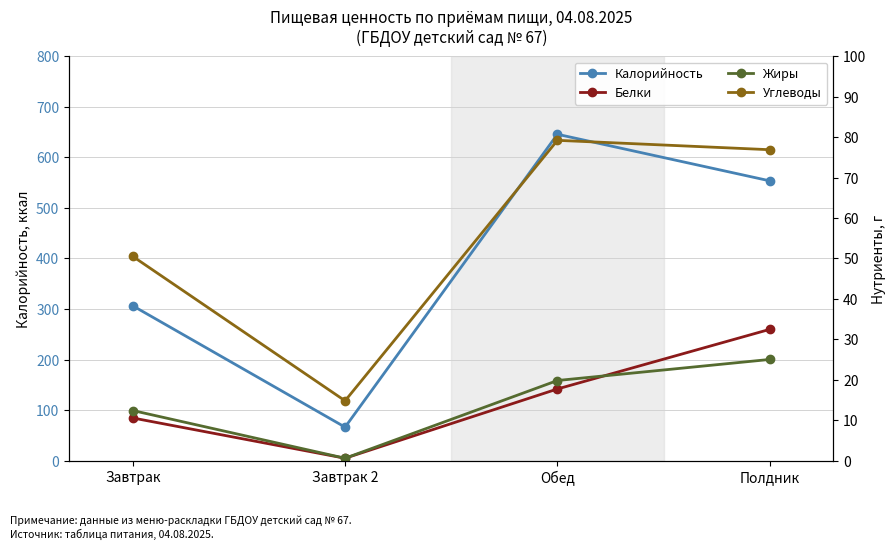

What is the approximate value of Жиры at Полдник?

25.0